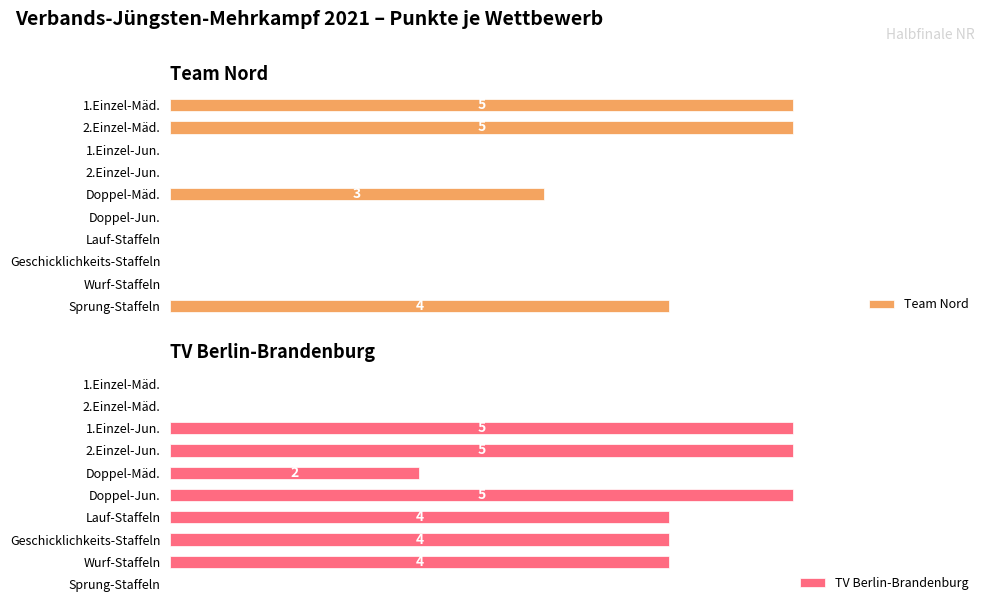

At 2, list the series in order from smallest to largest.

Team Nord, TV Berlin-Brandenburg